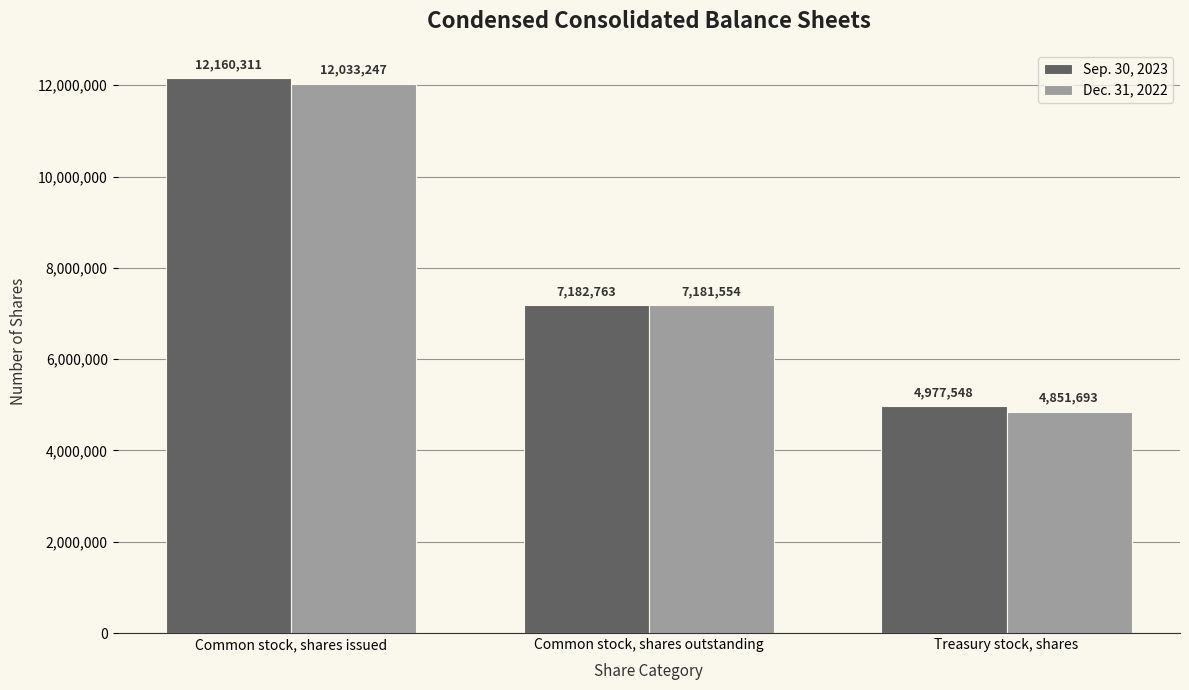

List the series in order of their overall mean, lowest first.

Dec. 31, 2022, Sep. 30, 2023